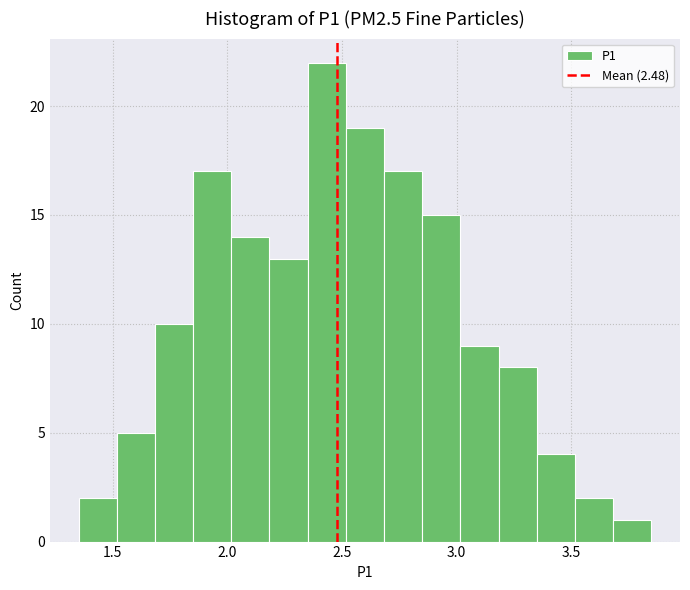

Read against the x-axis, roughly where is the centre of the tallest bar?

2.45